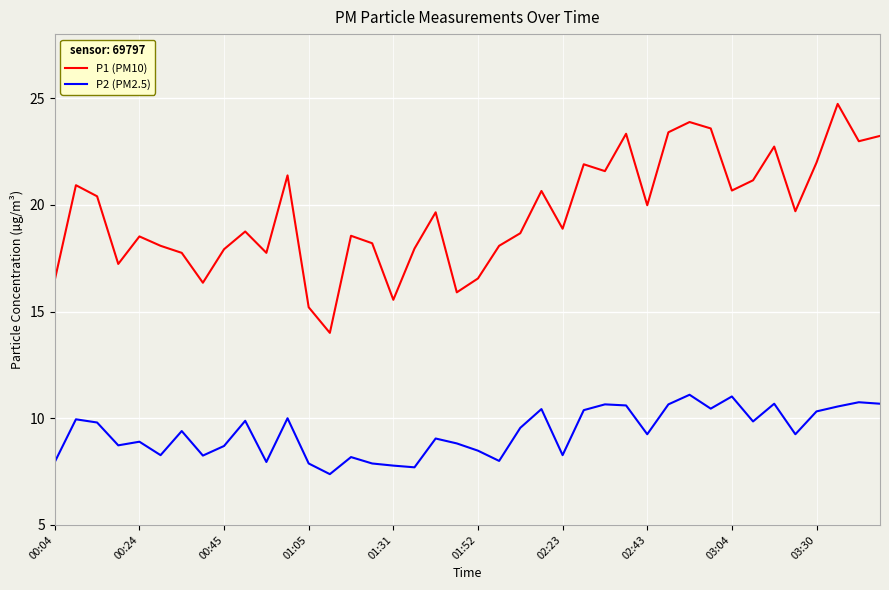

Rank the series by their maximum value, from highest to lowest.

P1 (PM10), P2 (PM2.5)